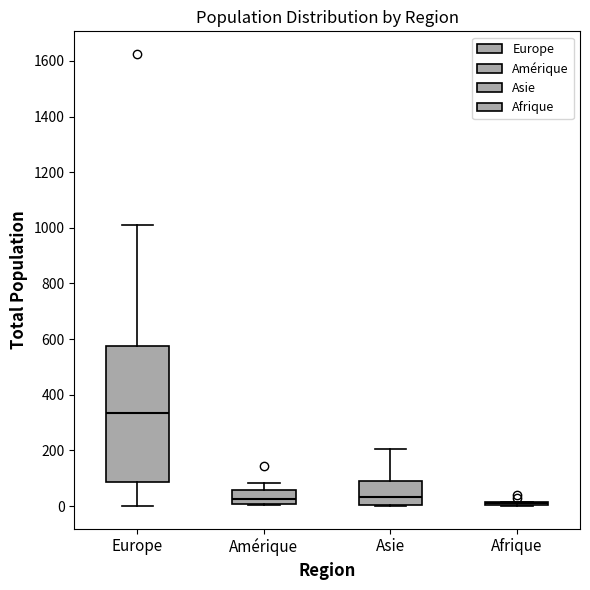

Reading left to right, read every box against the y-axis: the position of its median line, the range the box covers, and the ends of its whiskers. The values are not printed on the chart, so give them approximately, as read against the axis.

Europe: median 340, box 80 to 580, whiskers 0 to 1020
Amérique: median 20, box 0 to 60, whiskers 0 to 80
Asie: median 40, box 0 to 100, whiskers 0 to 200
Afrique: box collapsed to a line at 20, whiskers 0 to 20